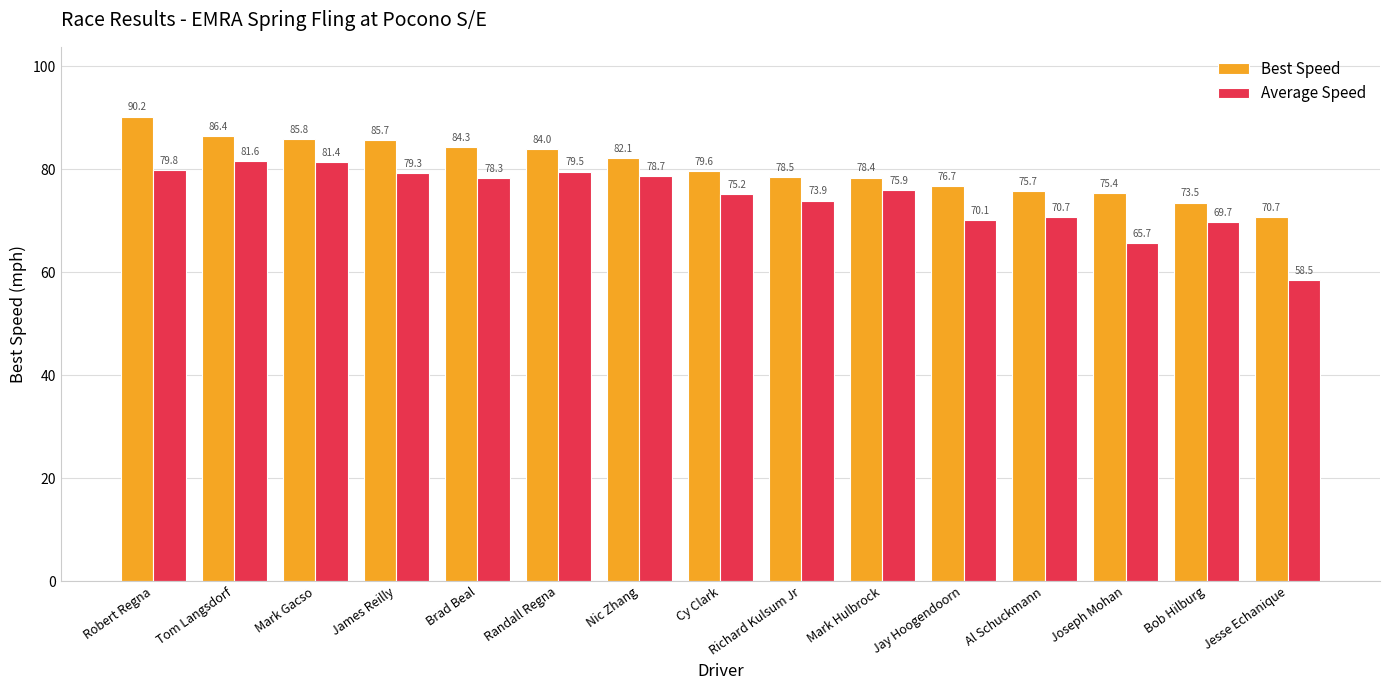

Reading right to left, extract all data points from this chart.

Best Speed: Jesse Echanique=70.7	Bob Hilburg=73.5	Joseph Mohan=75.4	Al Schuckmann=75.7	Jay Hoogendoorn=76.7	Mark Hulbrock=78.4	Richard Kulsum Jr=78.5	Cy Clark=79.6	Nic Zhang=82.1	Randall Regna=84.0	Brad Beal=84.3	James Reilly=85.7	Mark Gacso=85.8	Tom Langsdorf=86.4	Robert Regna=90.2
Average Speed: Jesse Echanique=58.5	Bob Hilburg=69.7	Joseph Mohan=65.7	Al Schuckmann=70.7	Jay Hoogendoorn=70.1	Mark Hulbrock=75.9	Richard Kulsum Jr=73.9	Cy Clark=75.2	Nic Zhang=78.7	Randall Regna=79.5	Brad Beal=78.3	James Reilly=79.3	Mark Gacso=81.4	Tom Langsdorf=81.6	Robert Regna=79.8